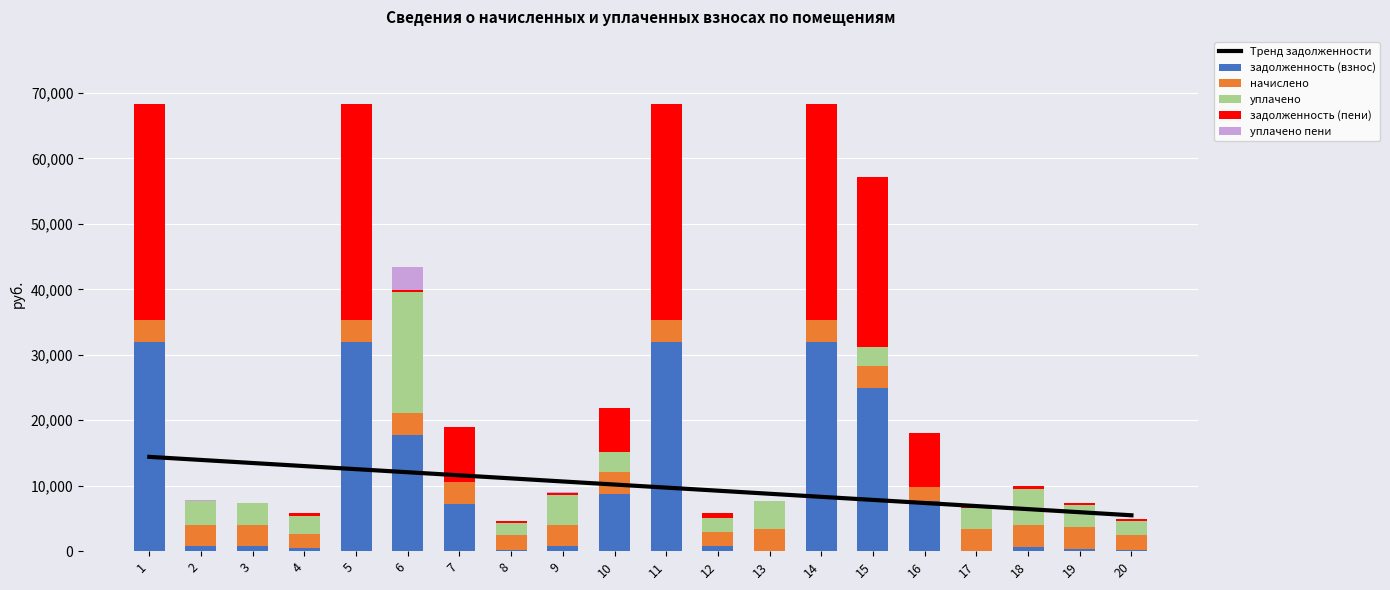

The начислено series shows 3084.6 at 4. True or false?

False